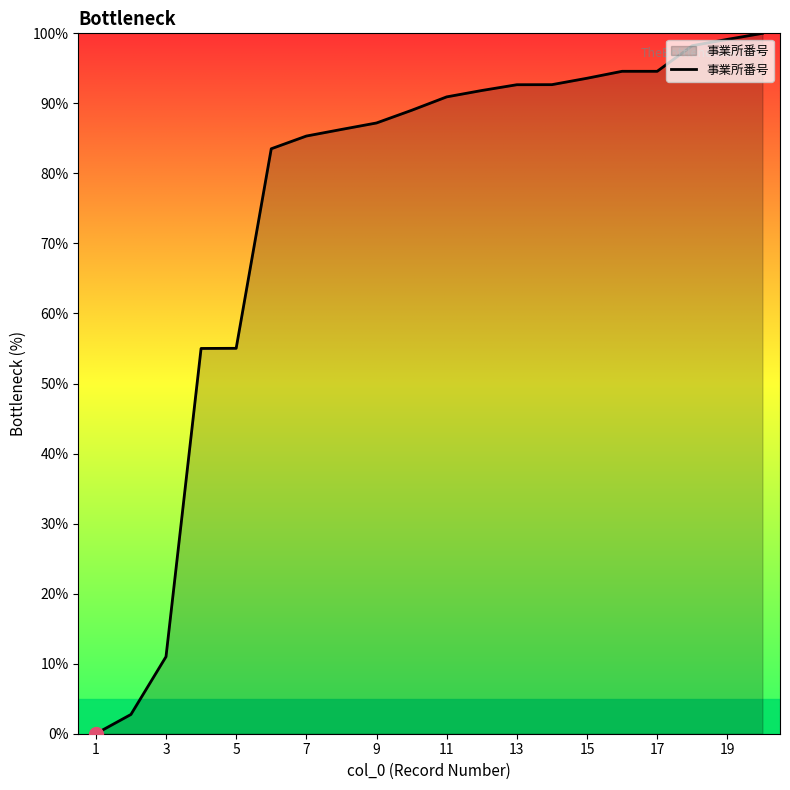

Count the number of data series in this chart.

1